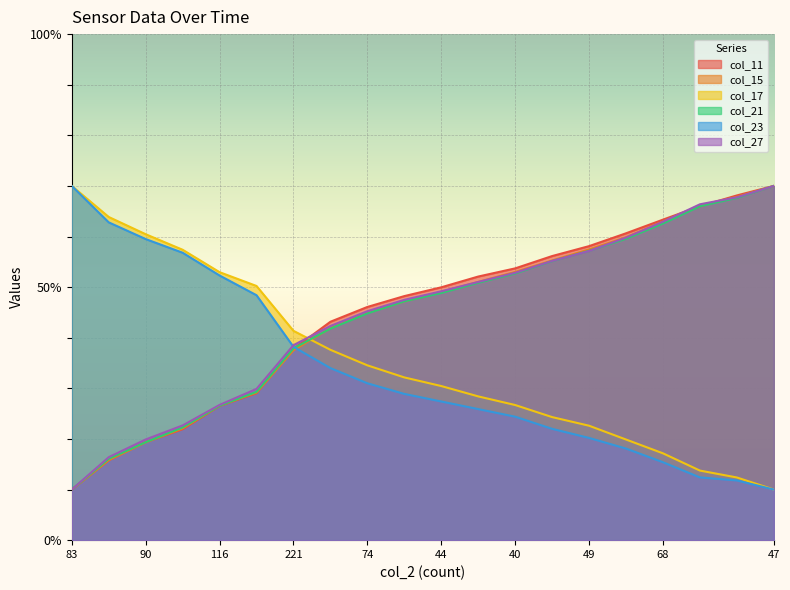

Where does the col_21 series first go above 48?

44